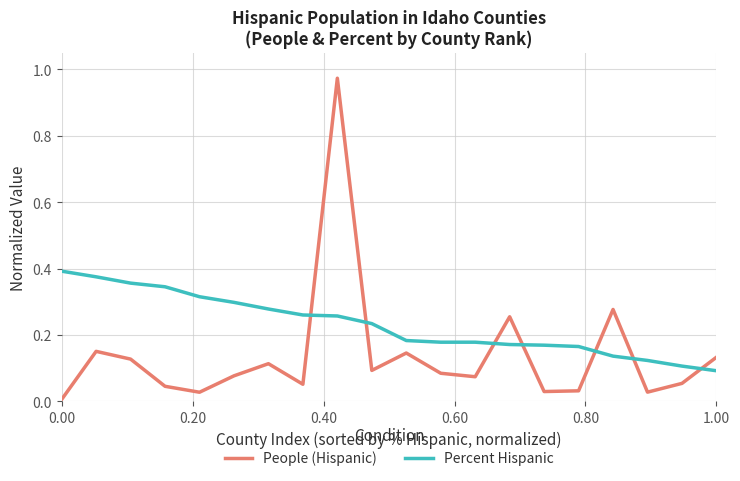

Which series has the largest total across all categories?

Percent Hispanic